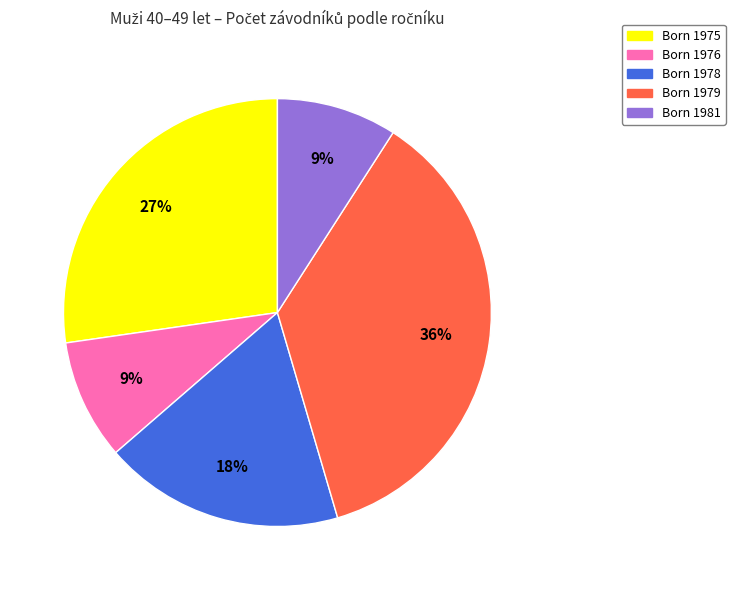

How many segments does this pie chart have?

5